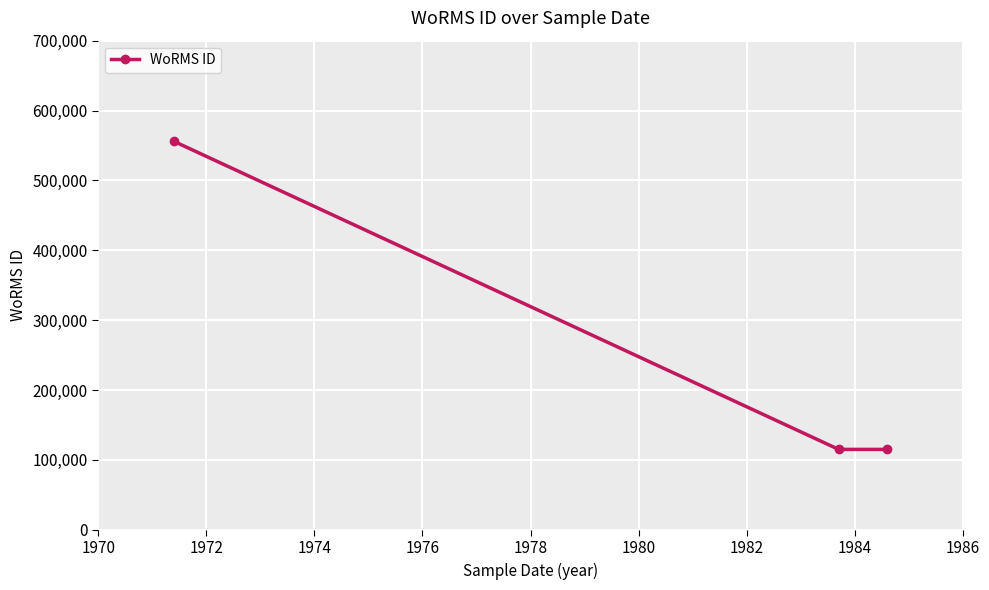

What is the smallest value displayed?

115087